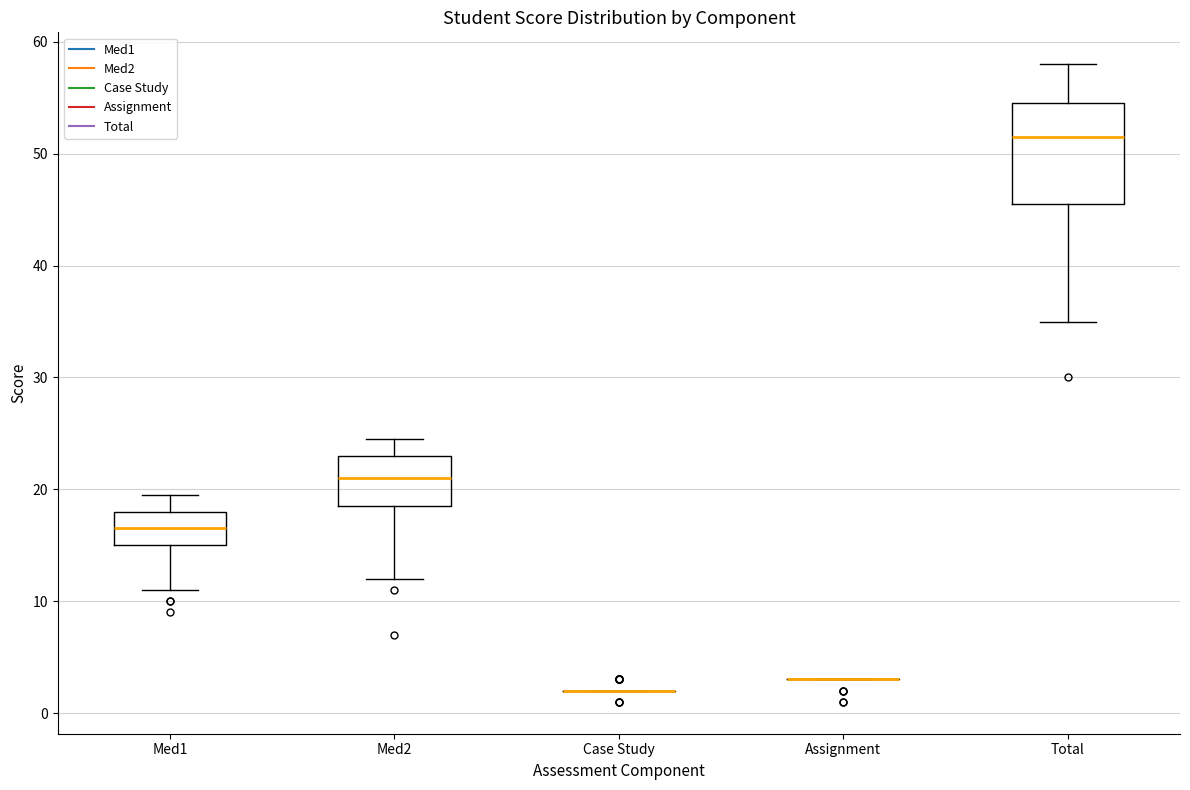

Comparing the boxes themselves (not the whiskers), which one is the tallest?

Total